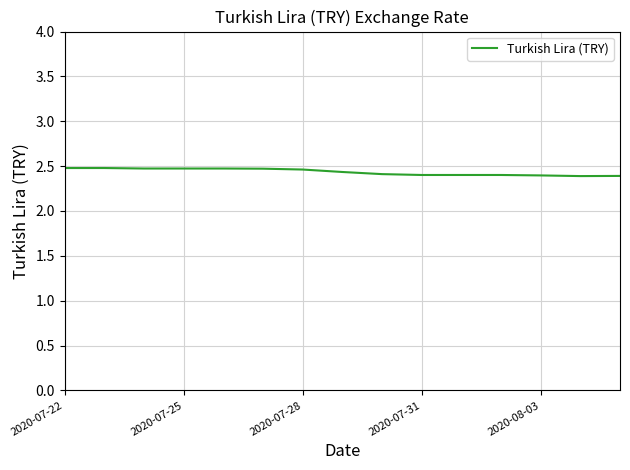

Count the values in the range 2 to 3.

15